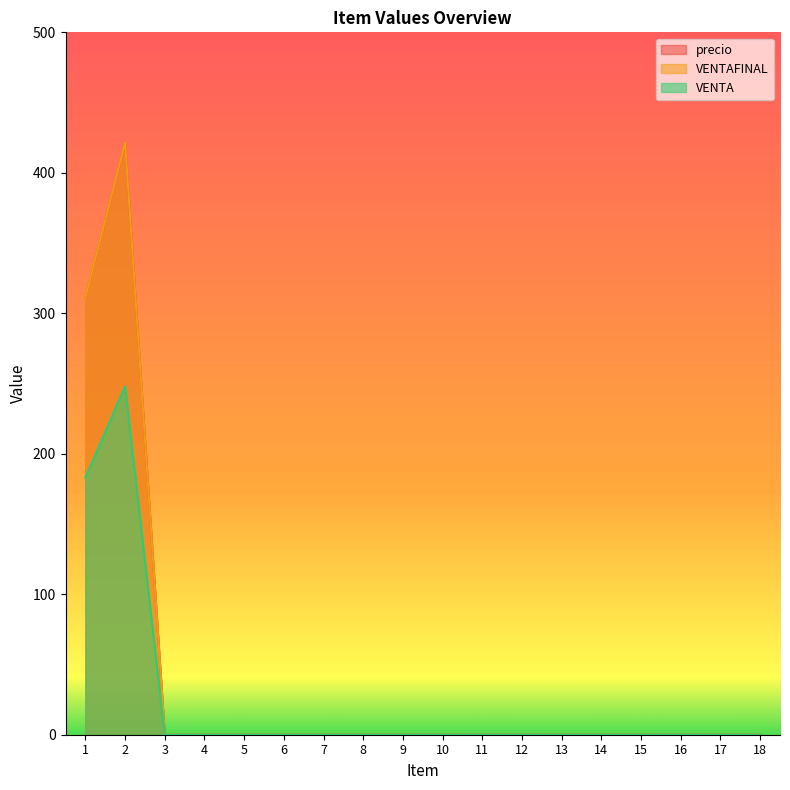

What is the sum of all VENTA values?

431.0